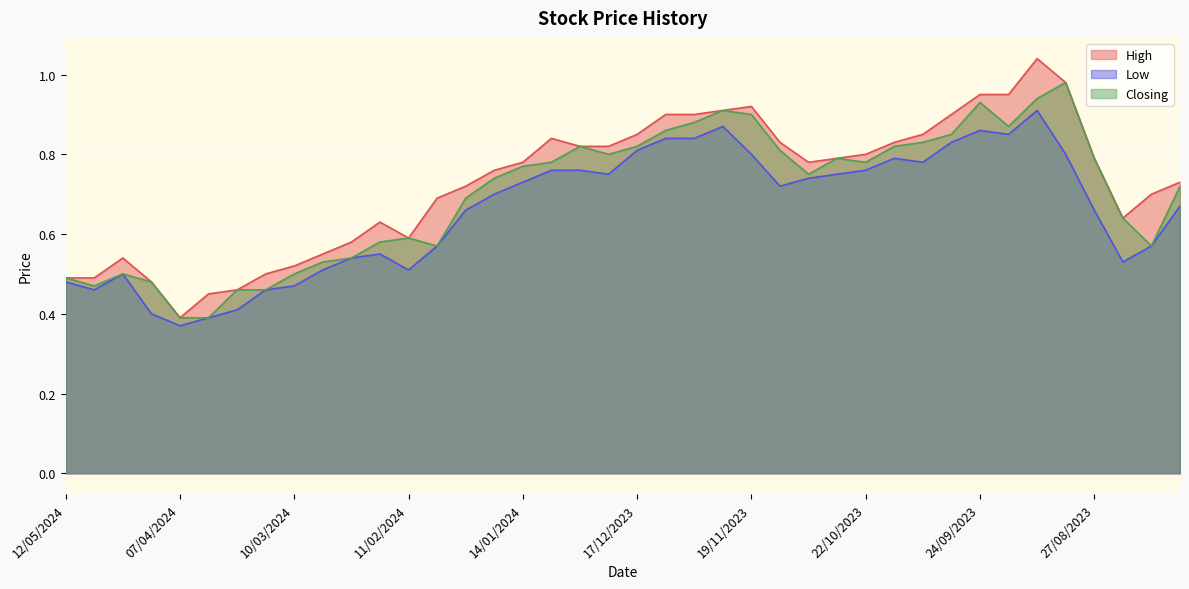

True or false: Closing has more than 2 points higher than both neighbors.

True